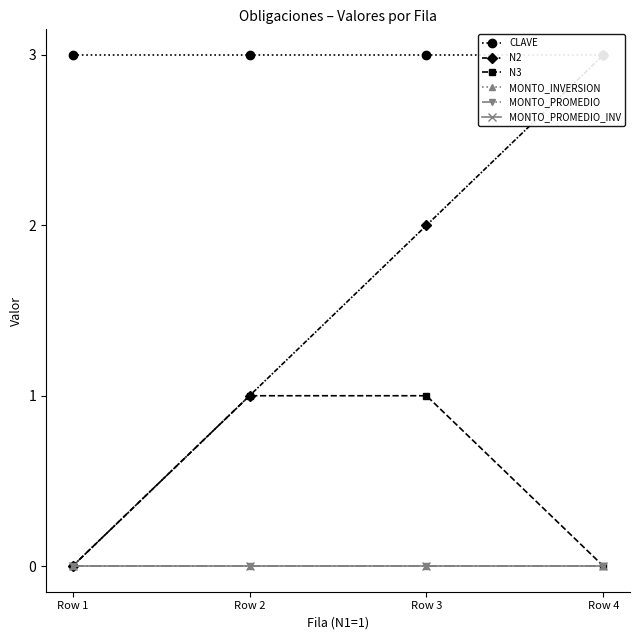

True or false: MONTO_PROMEDIO_INV and MONTO_PROMEDIO cross at least once.

False